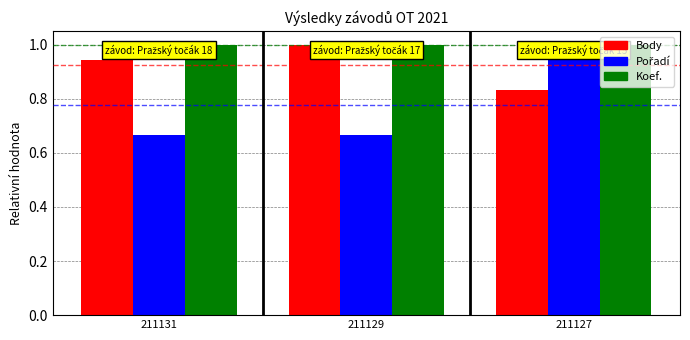

How many categories are shown in the chart?

3